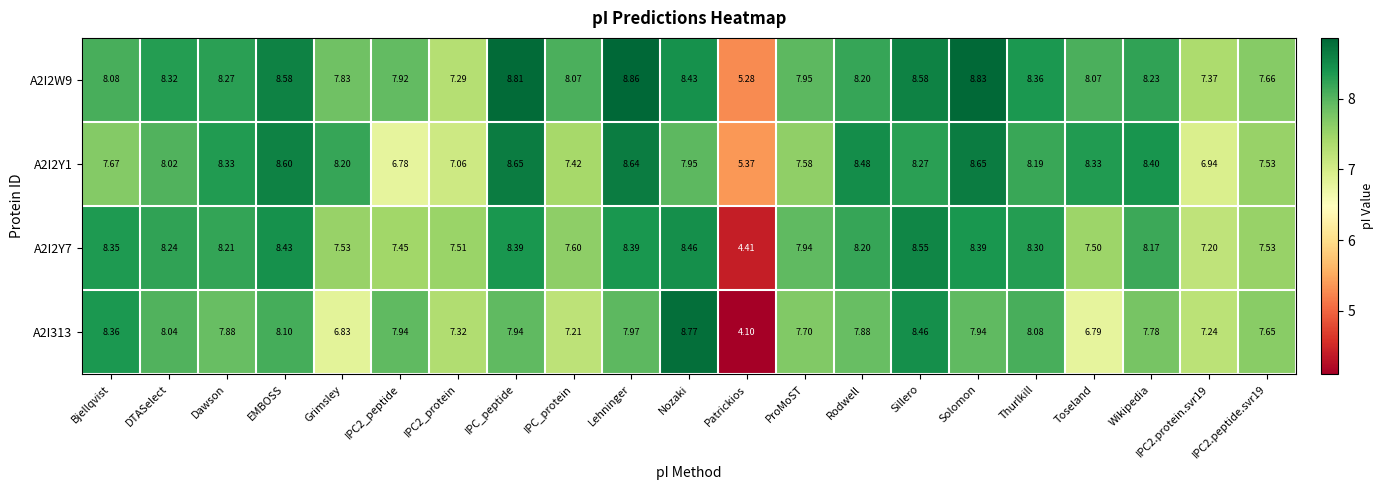

At which label does A2I2Y7 reach its minimum?

Patrickios